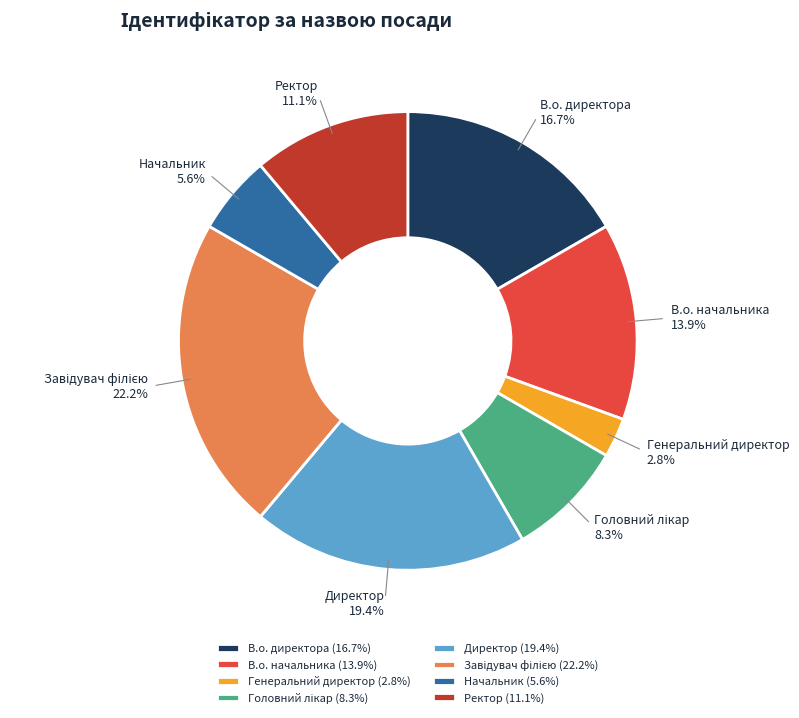

How many segments does this pie chart have?

8